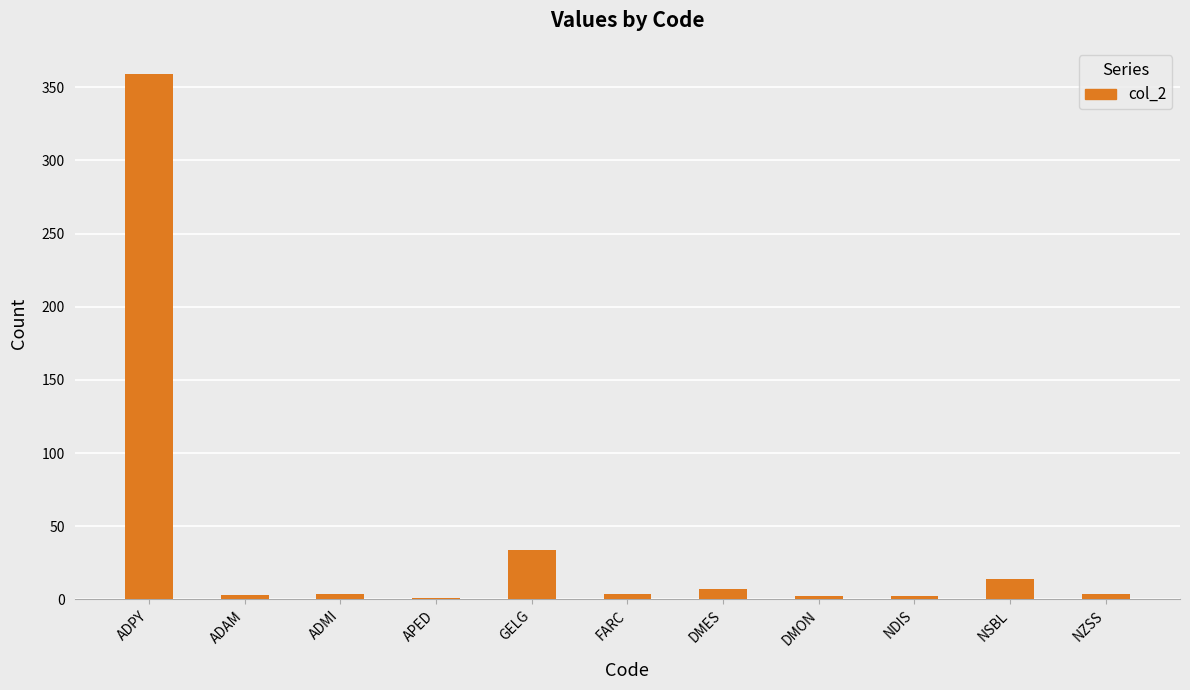

Are the bars grouped side by side (vs. stacked)?

No